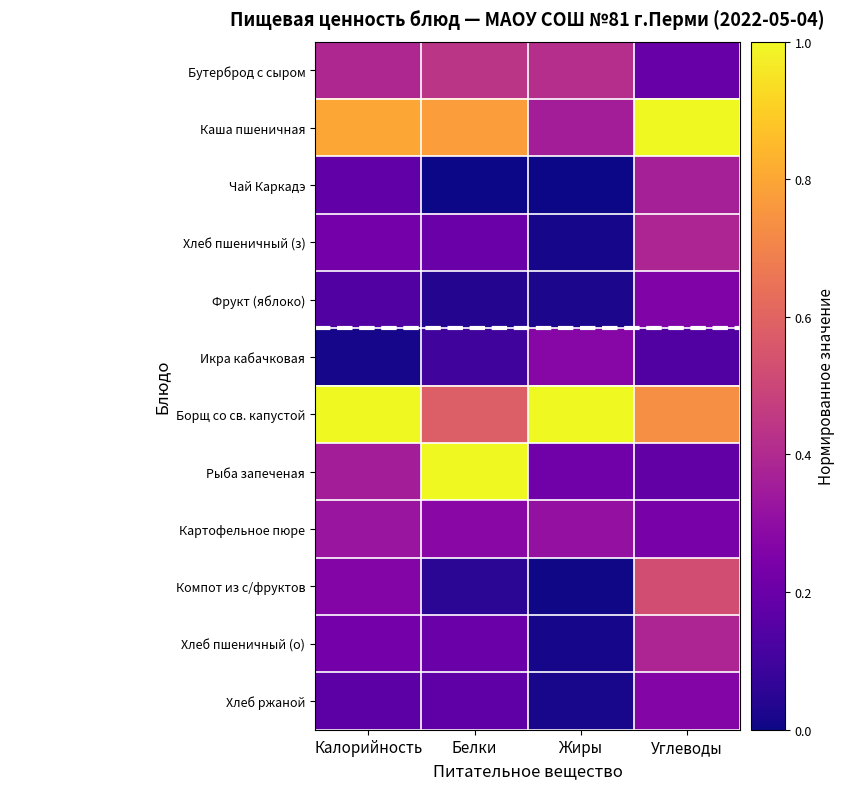

Which has a higher value, Жиры or Белки?

Белки